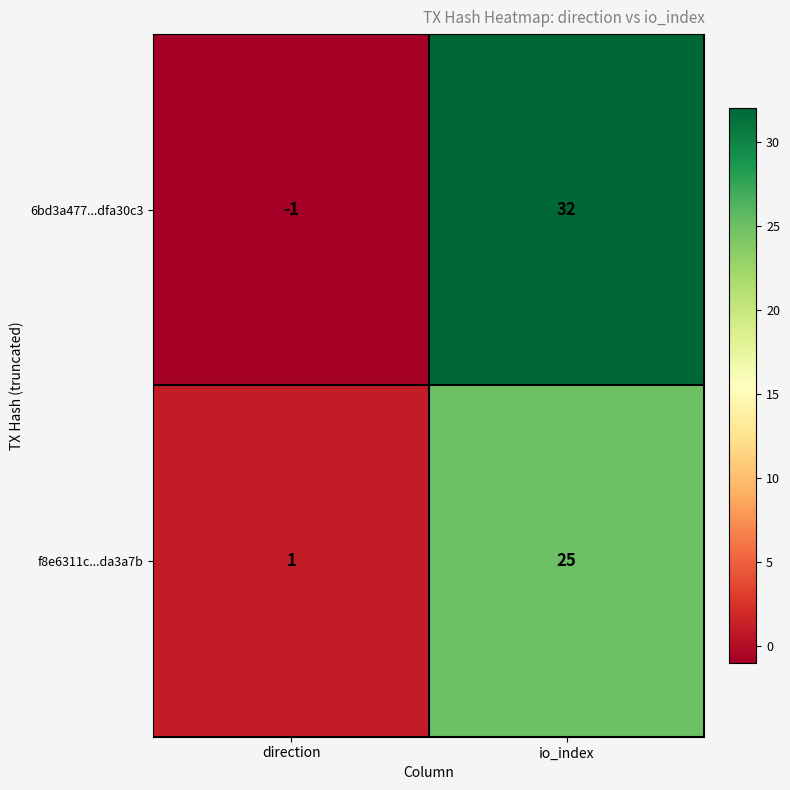

At which category is the sum across all series the highest?

io_index